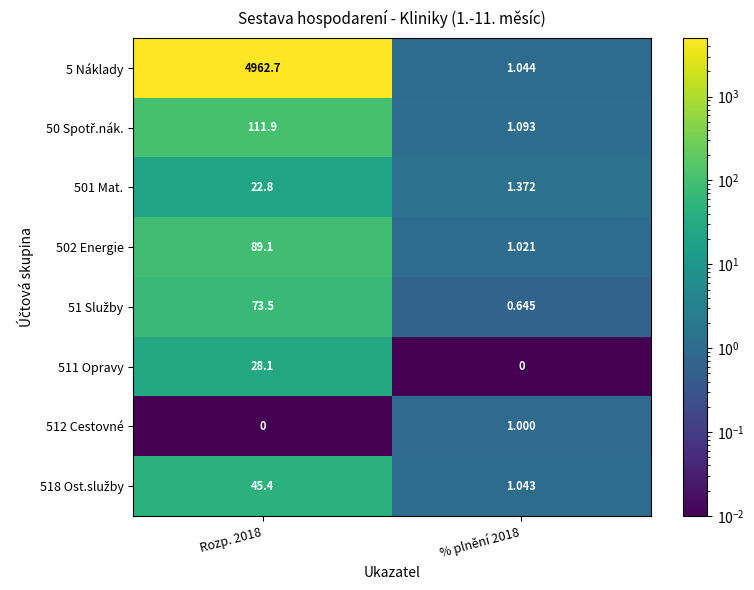

What is the difference between the highest and lowest values at Rozp. 2018?

4962.7